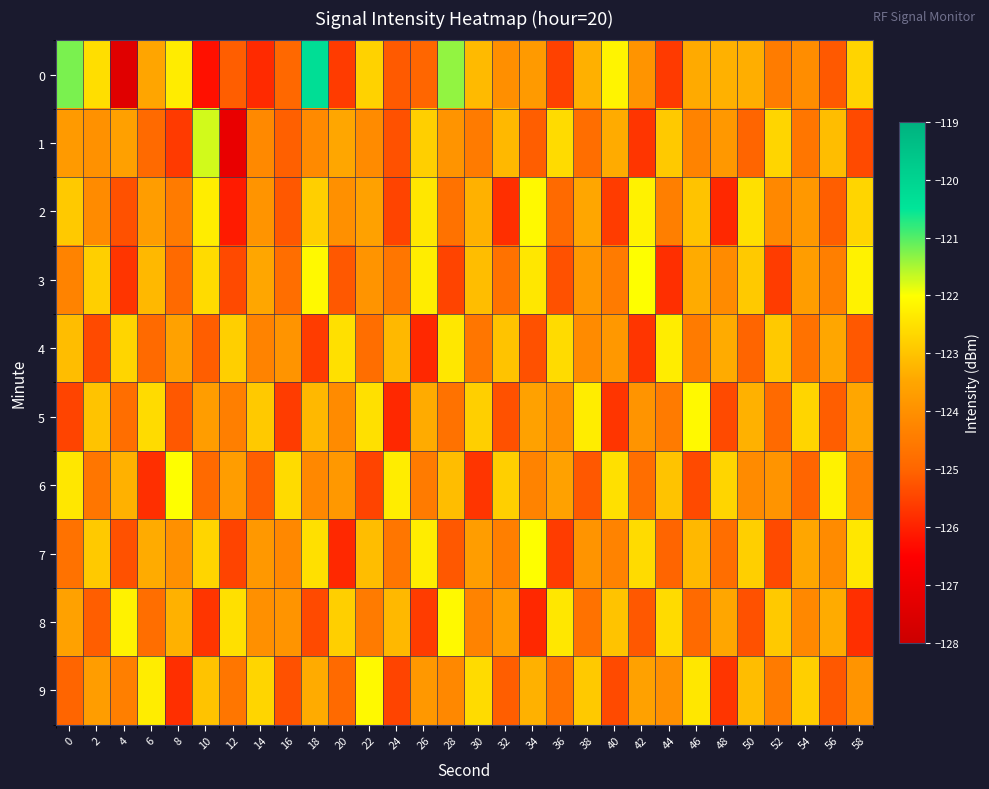

Which category has the lowest value across all series?

4